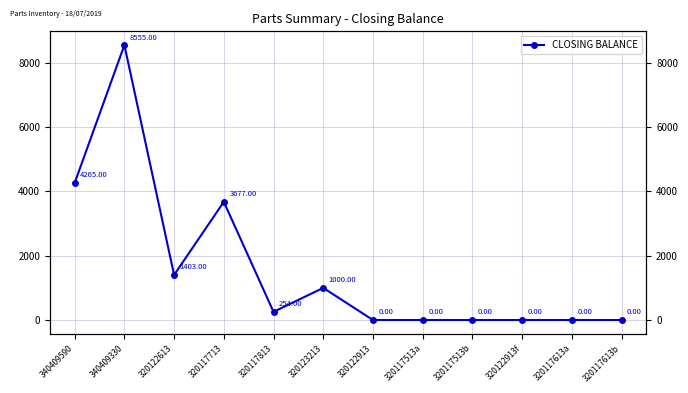

How many values exceed 254?

5